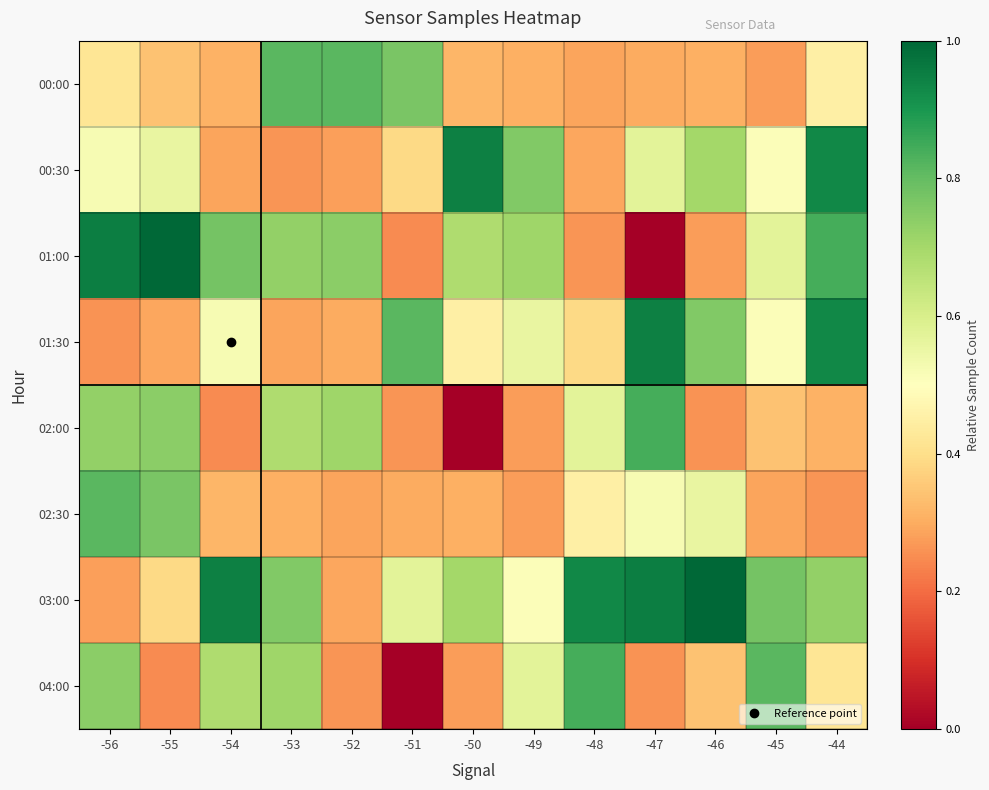

Between -56 and -44, which is larger?

-44